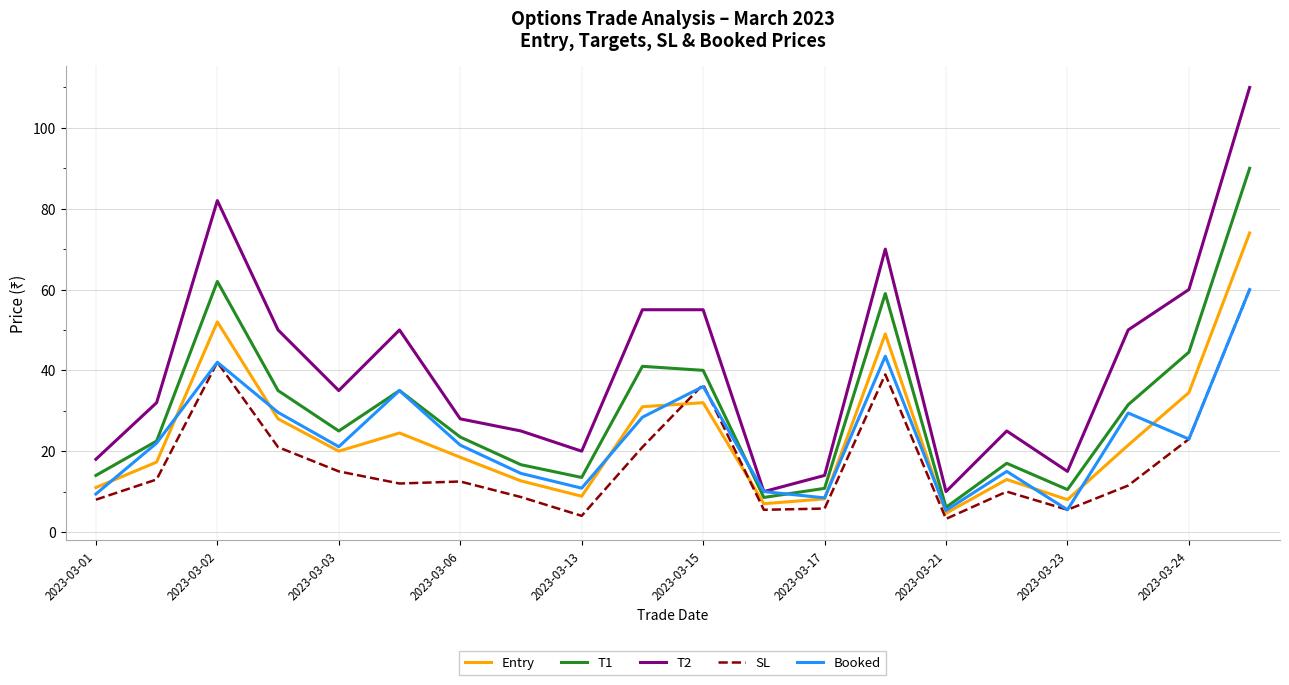

In Booked, how many points are lower than both neighbors (excluding endpoints)?

6